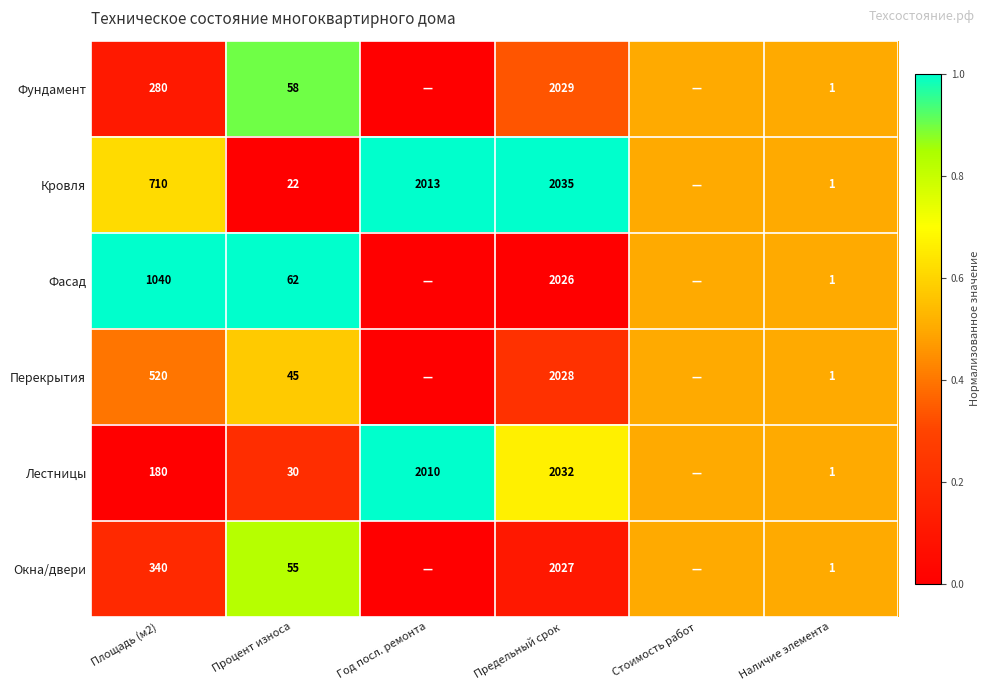

At Предельный срок, list the series in order from largest to smallest.

Кровля, Лестницы, Фундамент, Перекрытия, Окна/двери, Фасад